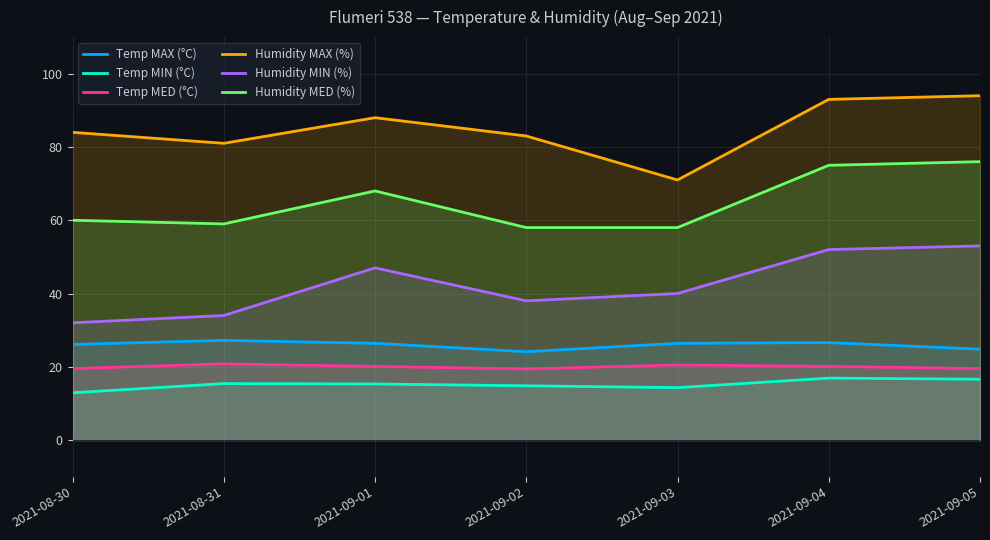

At 2021-09-04, list the series in order from smallest to largest.

Temp MIN (°C), Temp MED (°C), Temp MAX (°C), Humidity MIN (%), Humidity MED (%), Humidity MAX (%)